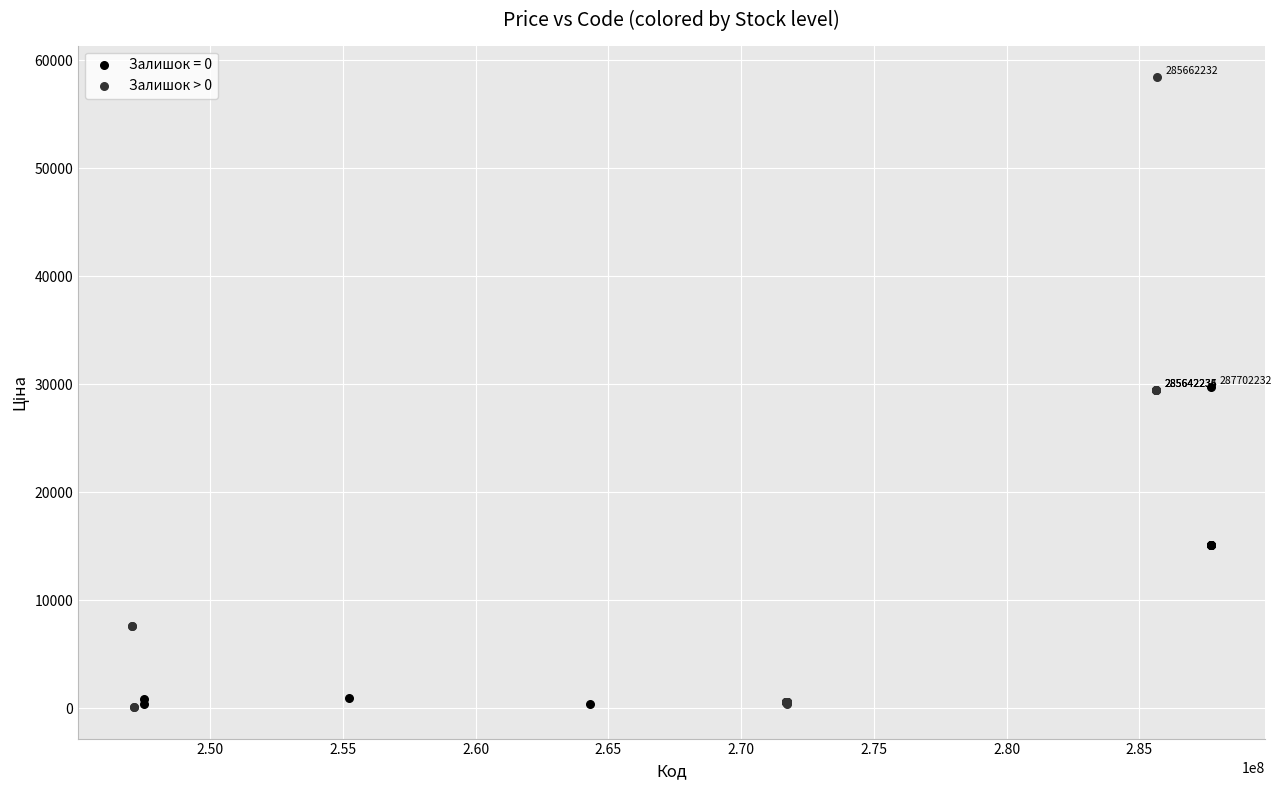

Which series has the largest Y range (max minus min)?

Залишок > 0